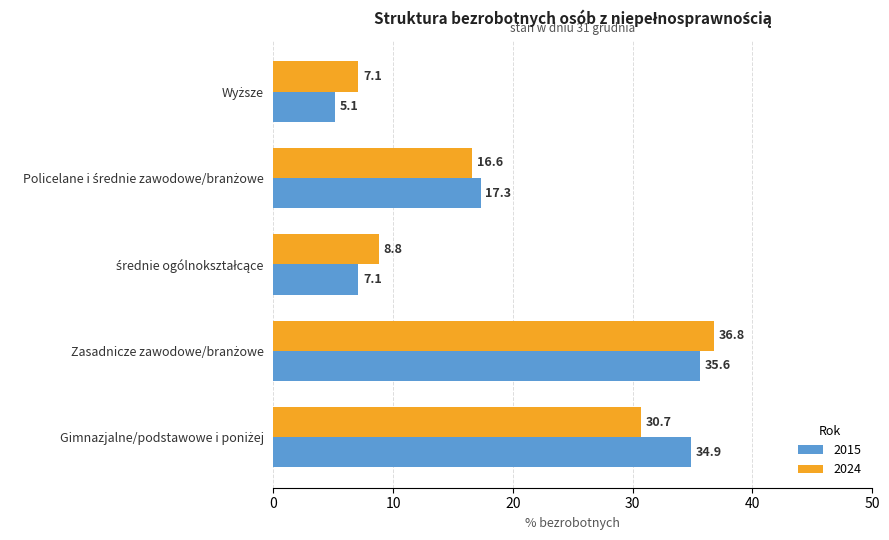

Which series has the widest spread of values?

2015